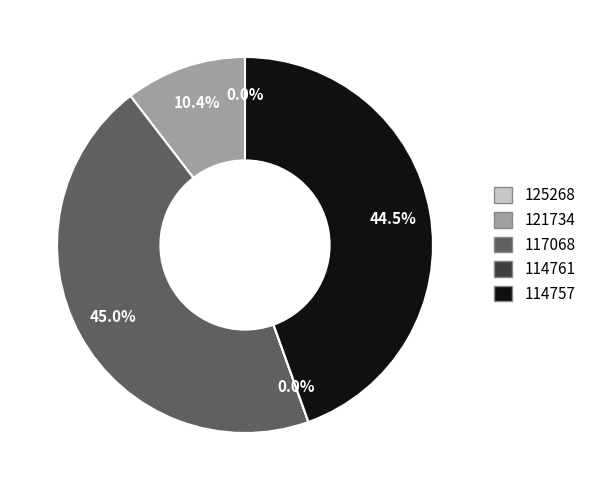

Is 121734 the majority of the pie?

No